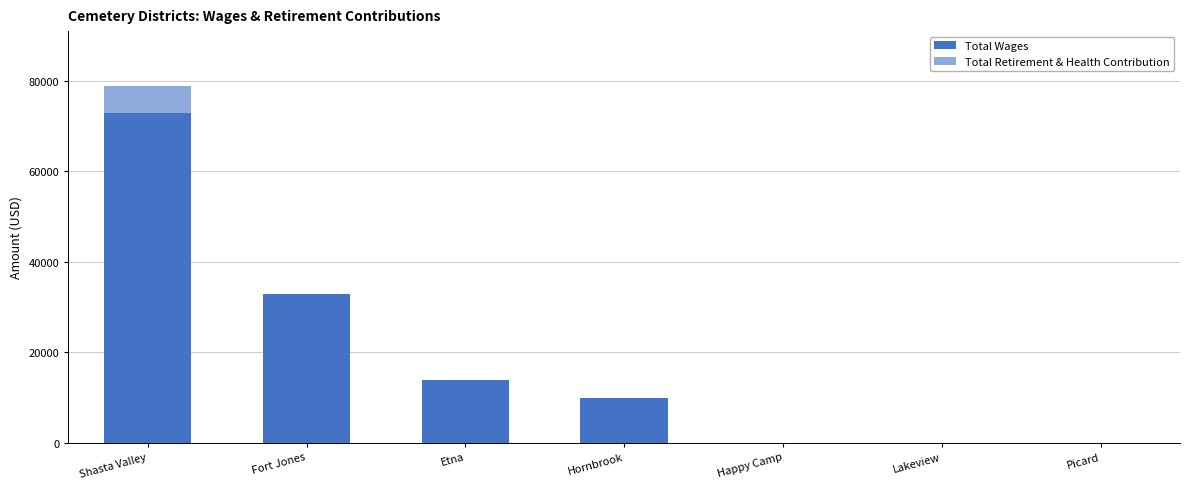

Count the number of data series in this chart.

2